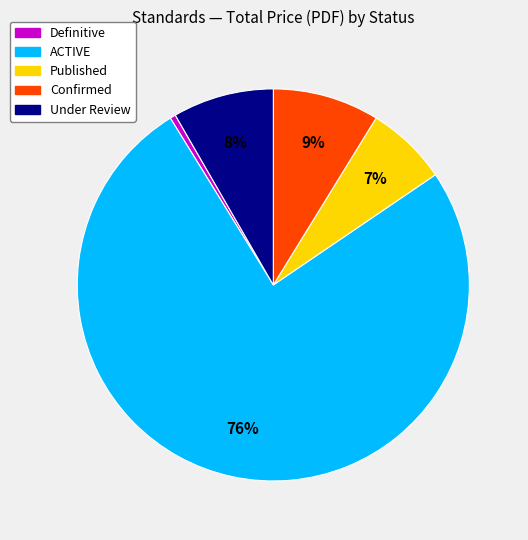

Which has a higher value, Under Review or ACTIVE?

ACTIVE